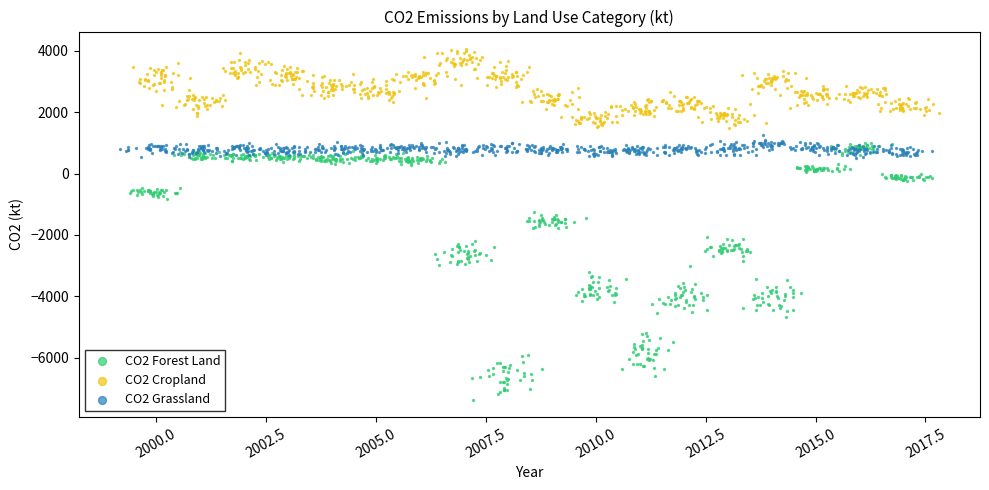

Which series has the largest Y range (max minus min)?

CO2 Forest Land